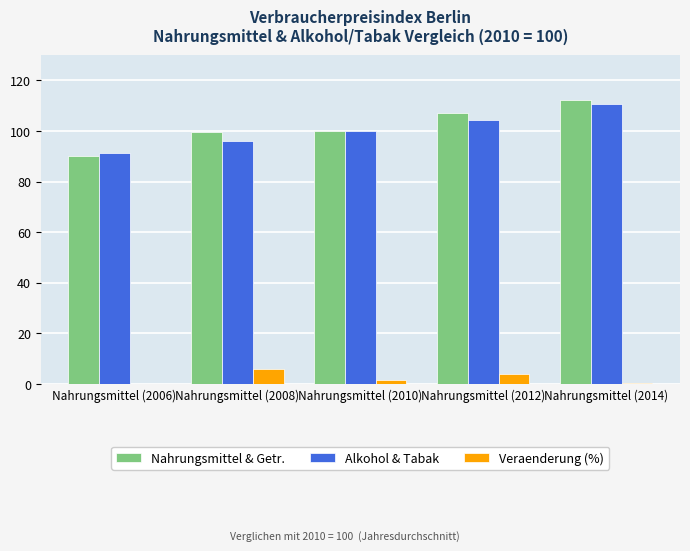

What is the highest value of the Nahrungsmittel & Getr. series?

112.2